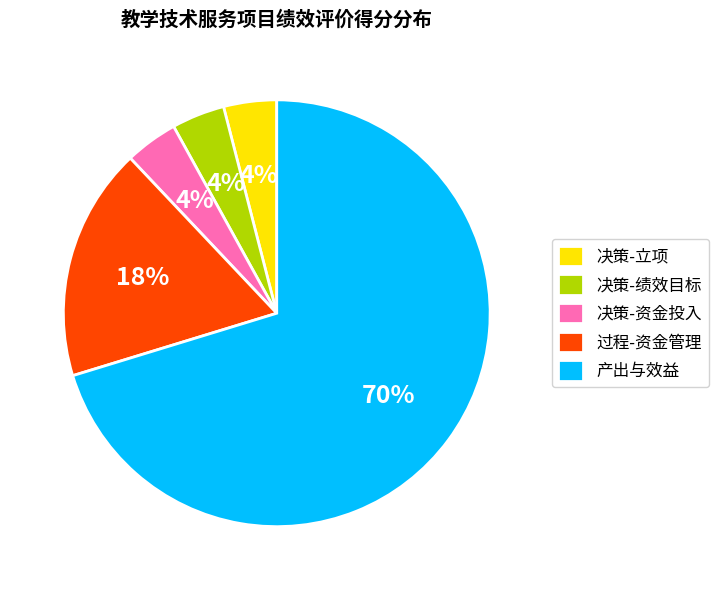

What is the ratio of the value at 产出与效益 to the value at 决策-绩效目标?

17.5